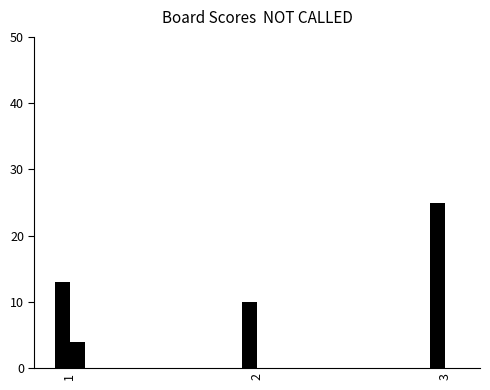

Does the chart contain stacked bars?

No